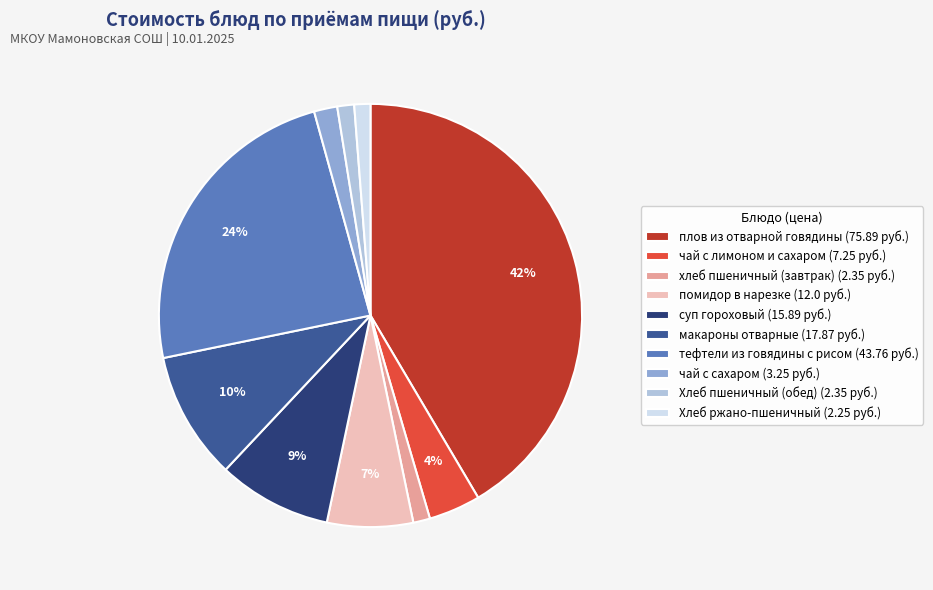

Is the sum of Хлеб пшеничный (обед) (2.35 руб.) and хлеб пшеничный (завтрак) (2.35 руб.) greater than half?

No